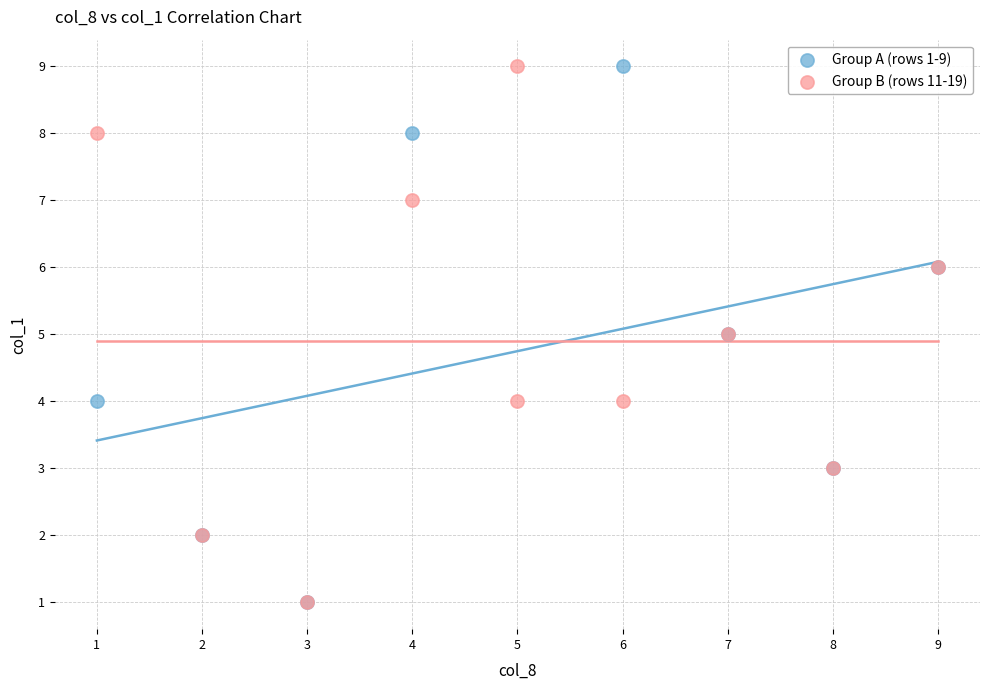

What are all the series names shown in the legend?

Group A (rows 1-9), Group B (rows 11-19)